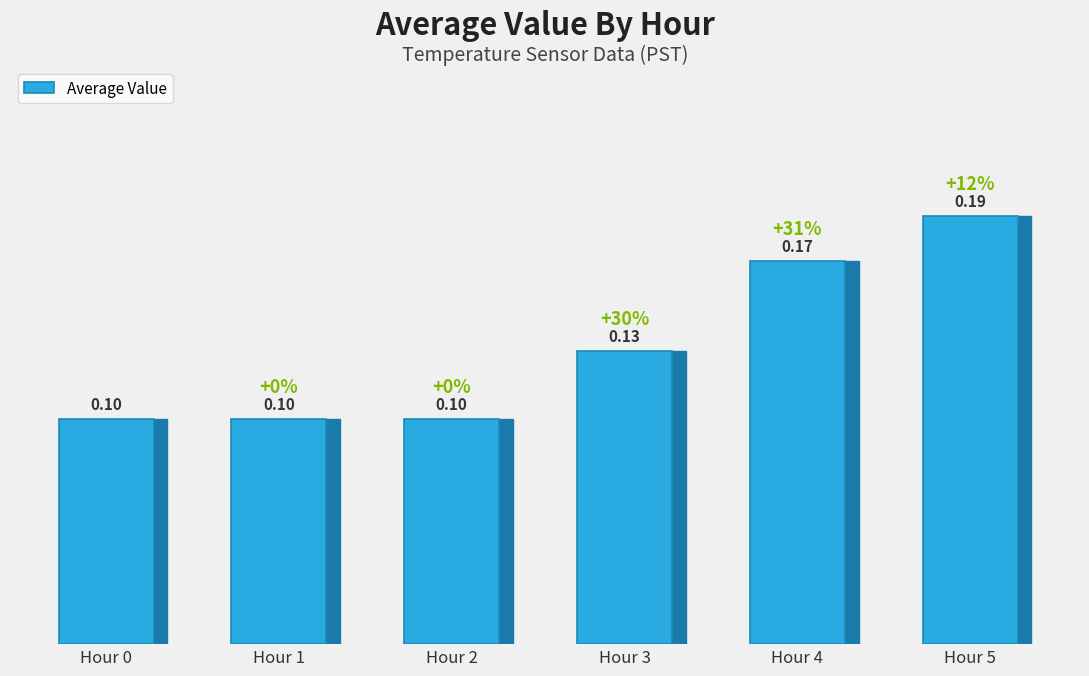

What is the sum of all values?

0.8